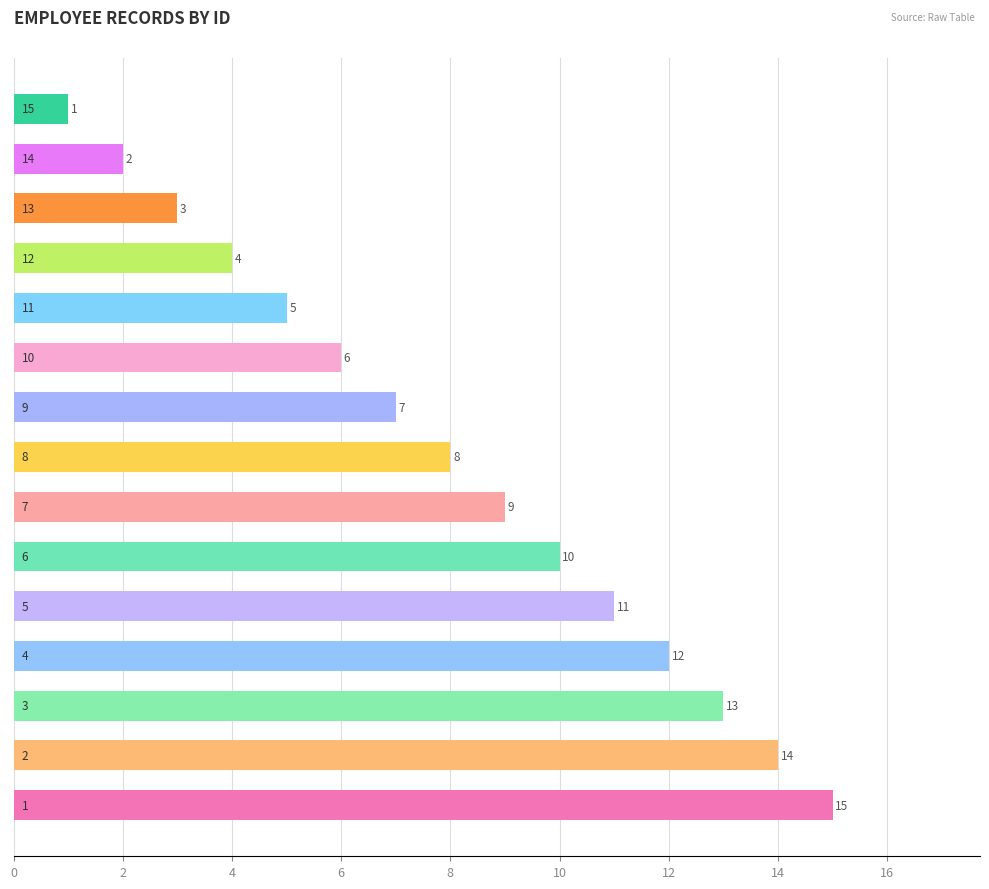

How many data points does each series have?

15